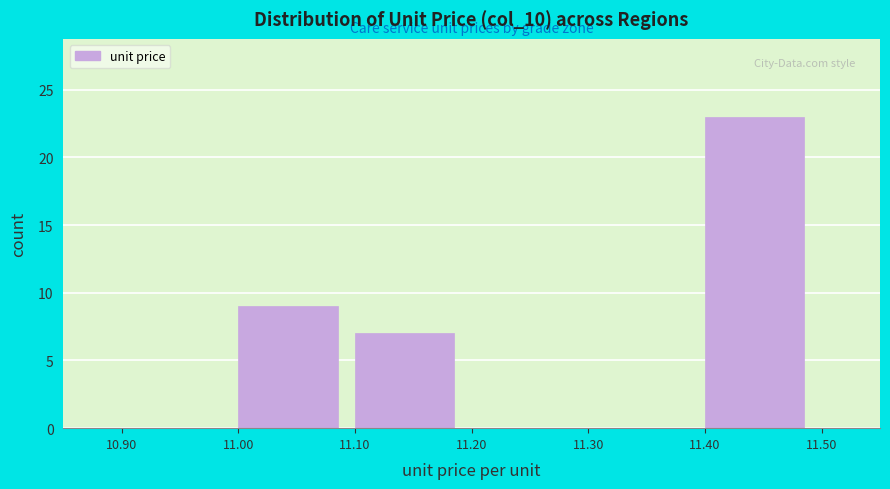

Reading left to right, transcribe this chart: for each bar, give the range it covers on the x-axis and its height. The values are not printed on the chart, so give them approximately, as read against the axis.

10.90 to 11.00: 0
11.00 to 11.10: 9
11.10 to 11.20: 7
11.20 to 11.30: 0
11.30 to 11.40: 0
11.40 to 11.50: 23